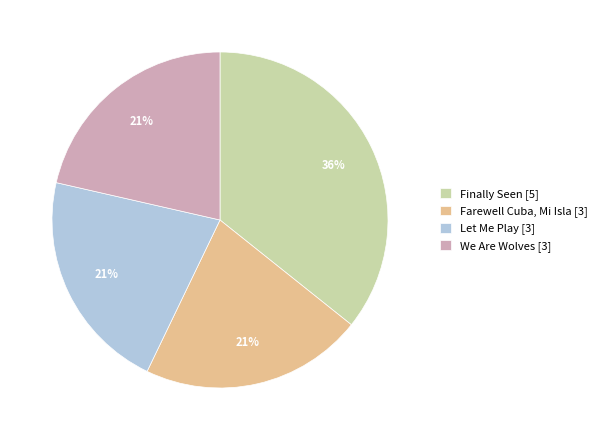

How many slices are in this pie chart?

4